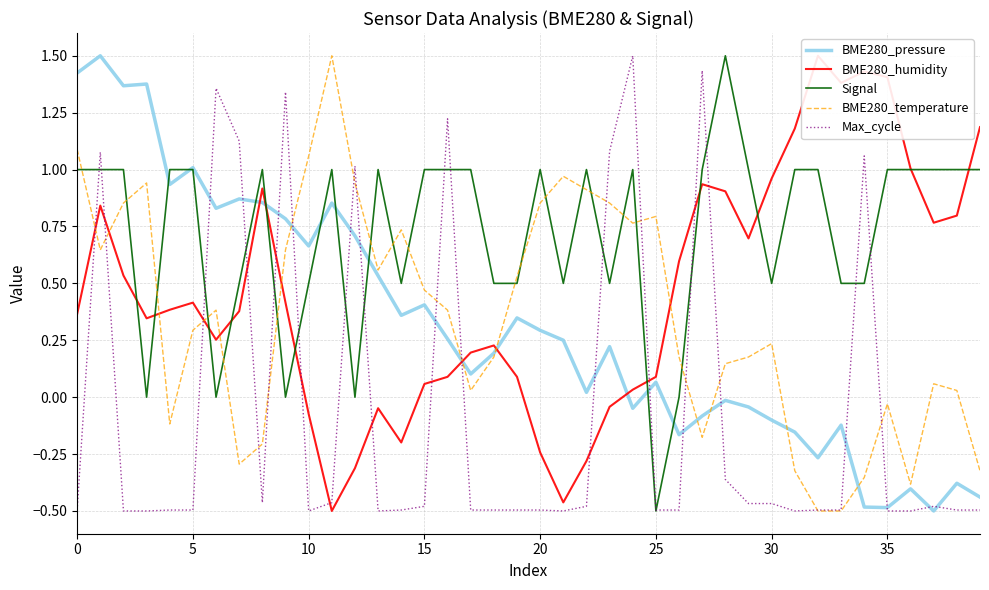

How many data points does each series have?

40